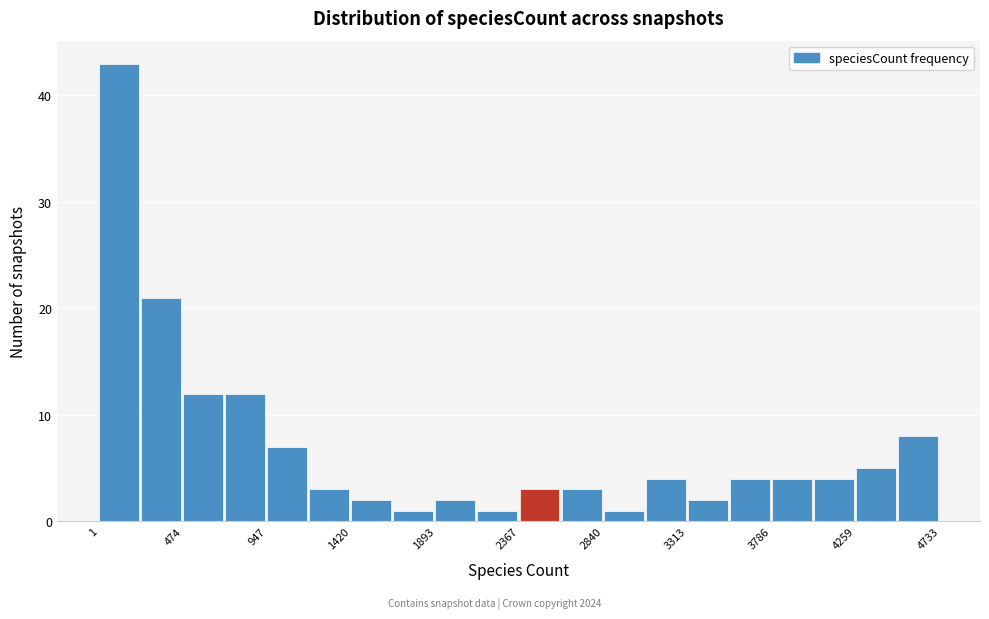

Reading left to right, transcribe this chart: for each bar, give the range it covers on the x-axis and its height. Neither the bar edges nor the heights are printed on the chart, so give them approximately, as read against the axes.

0 to 250: 43
250 to 450: 21
450 to 700: 12
700 to 950: 12
950 to 1200: 7
1200 to 1400: 3
1400 to 1650: 2
1650 to 1900: 1
1900 to 2150: 2
2150 to 2350: 1
2350 to 2600: 3
2600 to 2850: 3
2850 to 3100: 1
3100 to 3300: 4
3300 to 3550: 2
3550 to 3800: 4
3800 to 4000: 4
4000 to 4250: 4
4250 to 4500: 5
4500 to 4750: 8